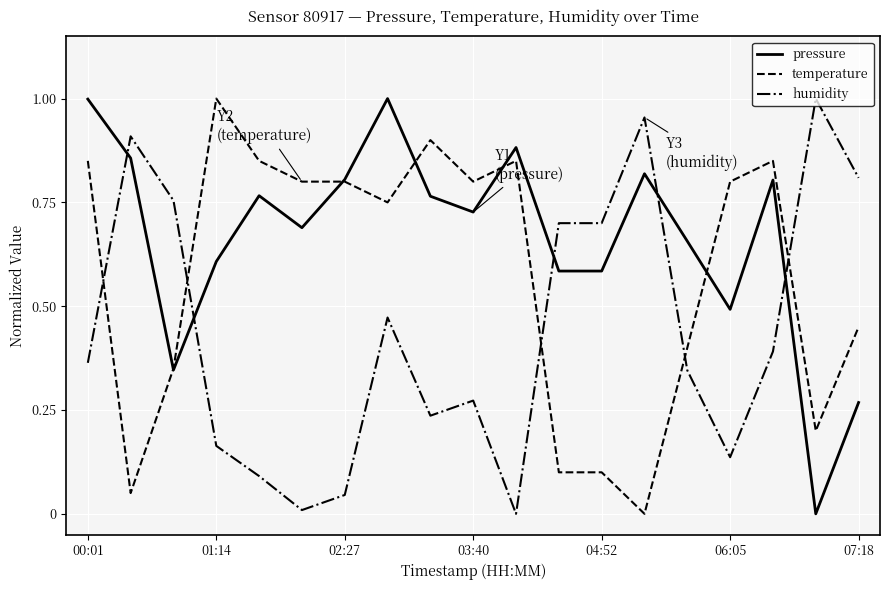

Rank the series by their average value, from lowest to highest.

humidity, temperature, pressure